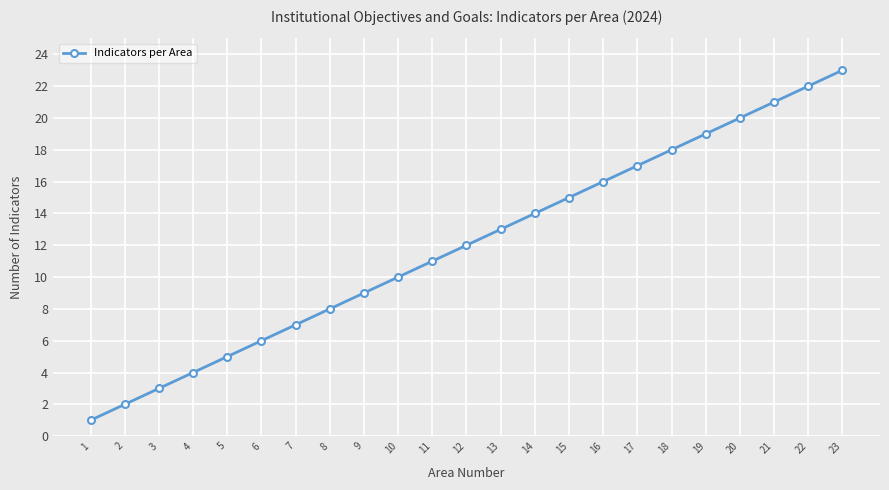

What is the change in value from 12 to 13?

+1